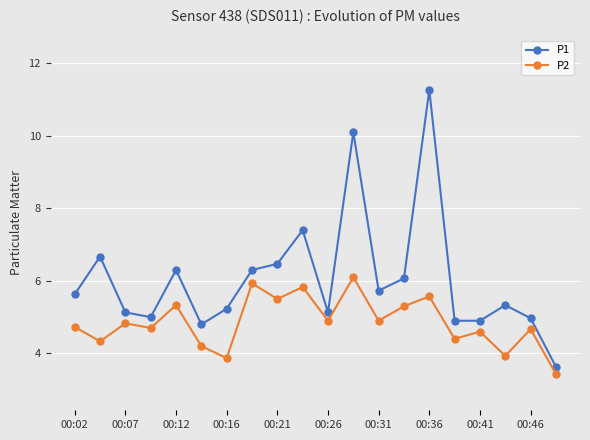

How many interior local peaks does the P2 series have?

8